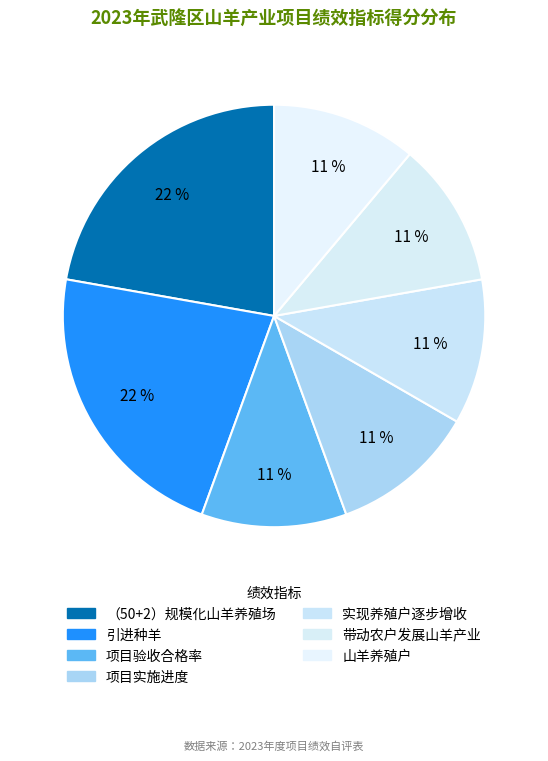

Which has a higher value, 引进种羊 or 带动农户发展山羊产业?

引进种羊